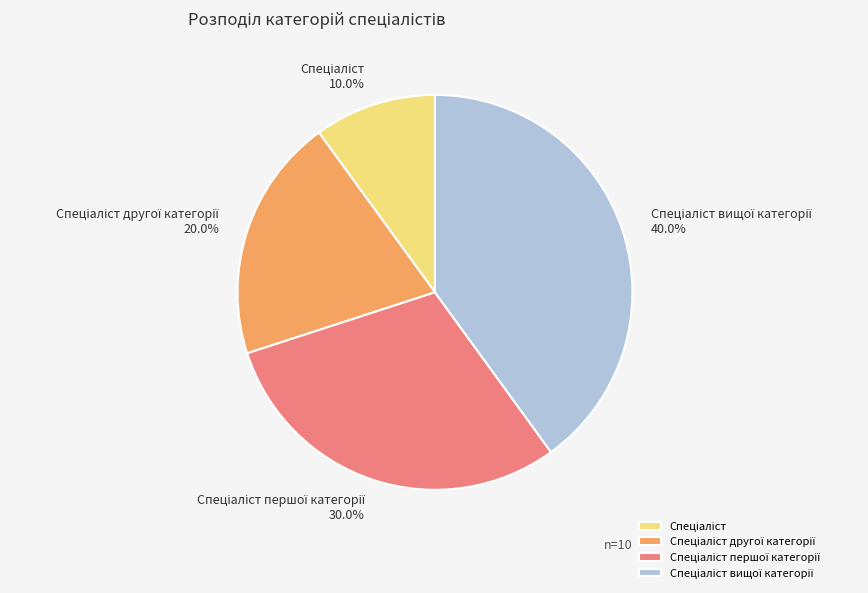

Does any single category account for the majority?

No